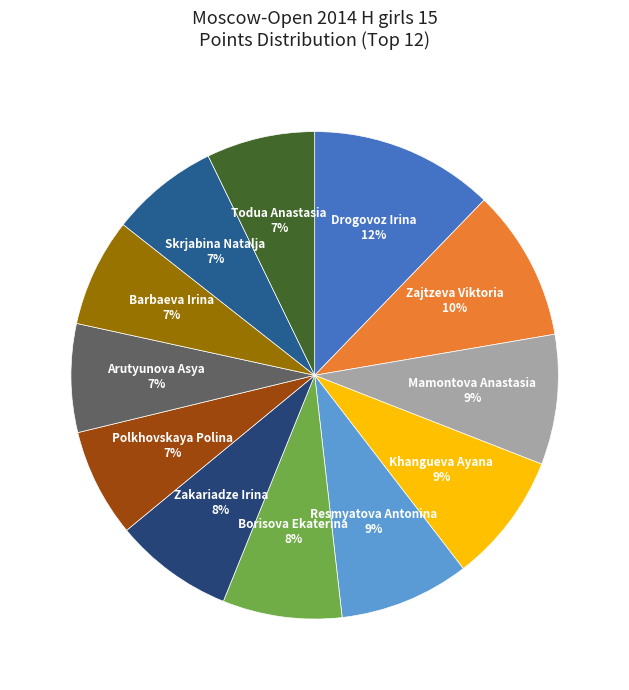

Count the number of slices in the pie.

12